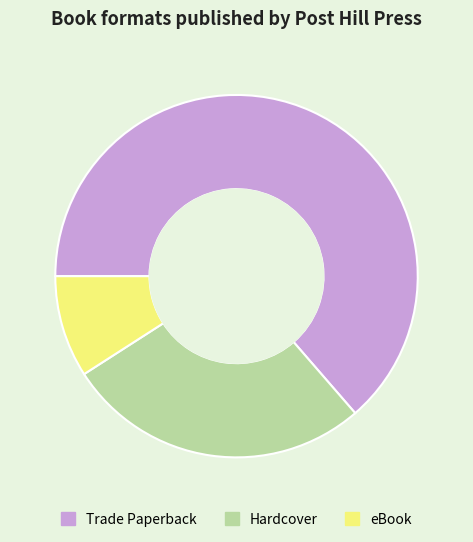

Which slice is the largest?

Trade Paperback